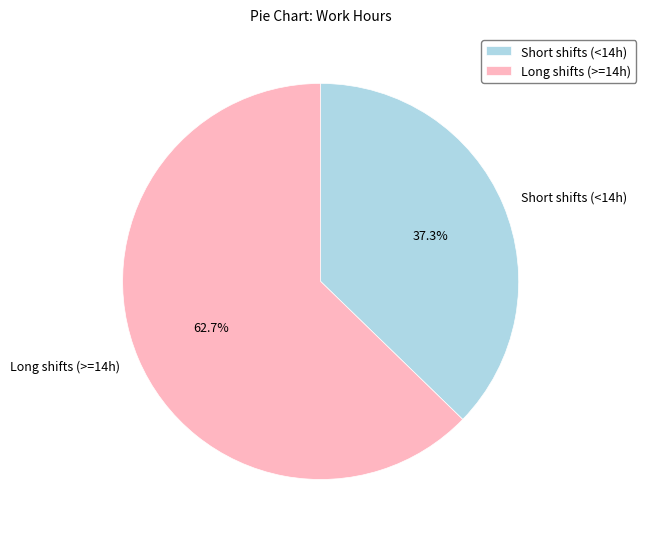

Which slice is the smallest?

Short shifts (<14h)